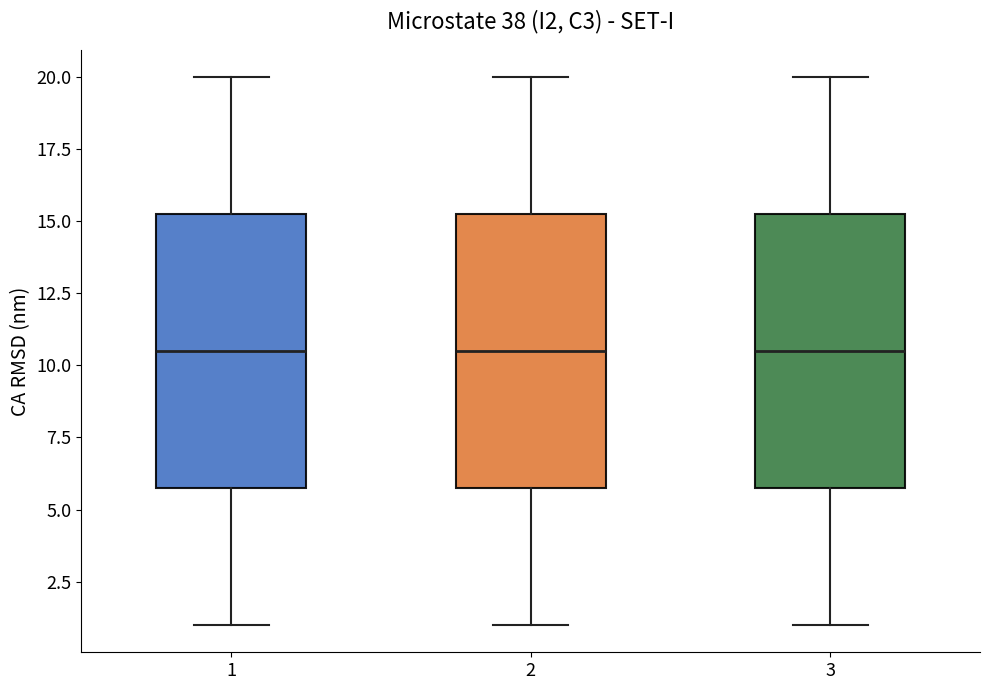

Reading left to right, read every box against the y-axis: the position of its median line, the range the box covers, and the ends of its whiskers. The values are not printed on the chart, so give them approximately, as read against the axis.

1: median 10.5, box 6.0 to 15.5, whiskers 1.0 to 20.0
2: median 10.5, box 6.0 to 15.5, whiskers 1.0 to 20.0
3: median 10.5, box 6.0 to 15.5, whiskers 1.0 to 20.0